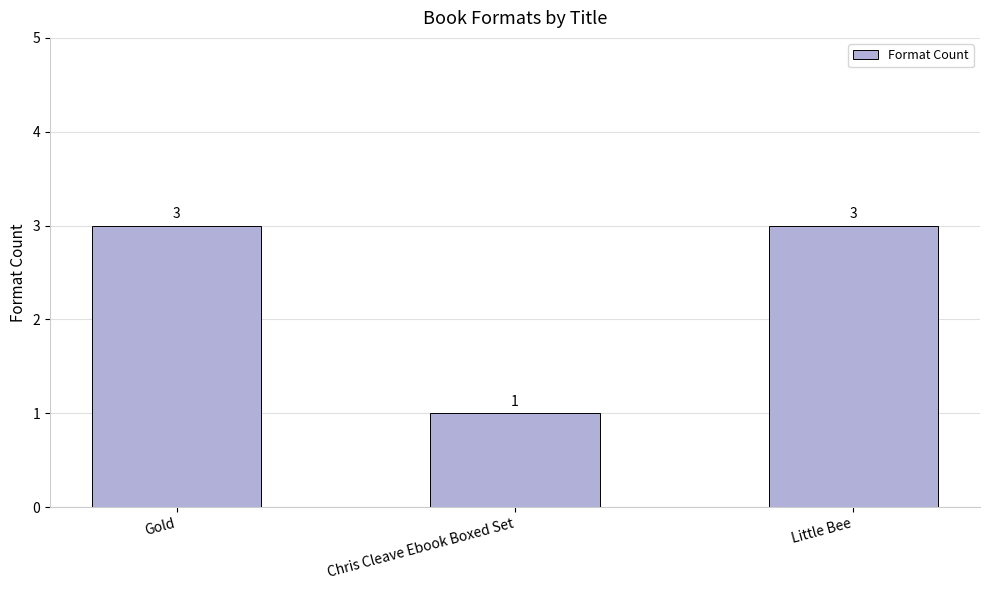

Count the values in the range 1 to 3.

3